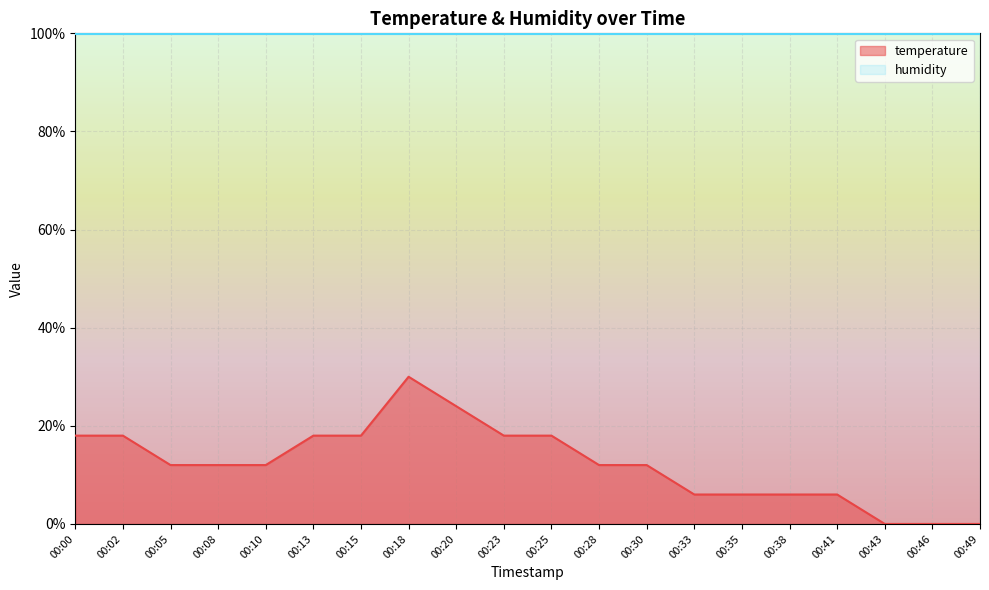

At which label is the value closest to 14?

00:05